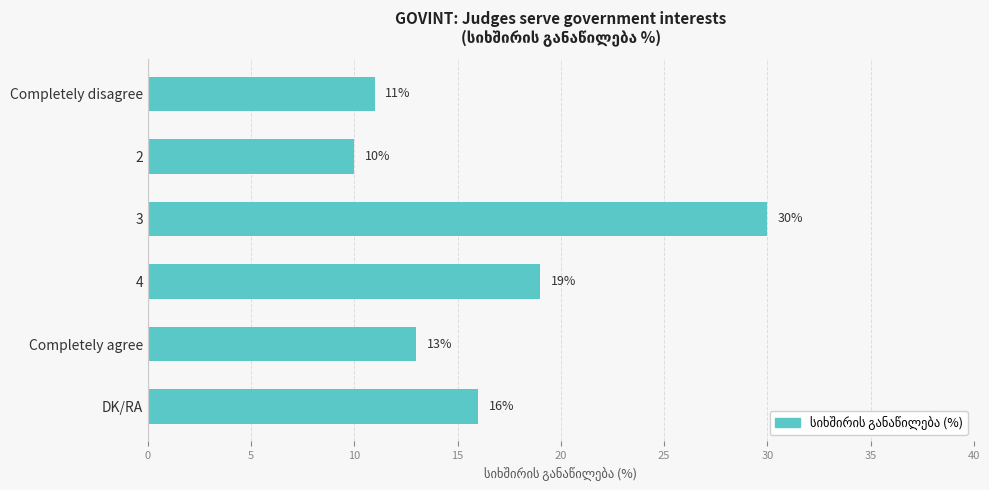

Rank the categories by value from highest to lowest.

3, 4, DK/RA, Completely agree, Completely disagree, 2